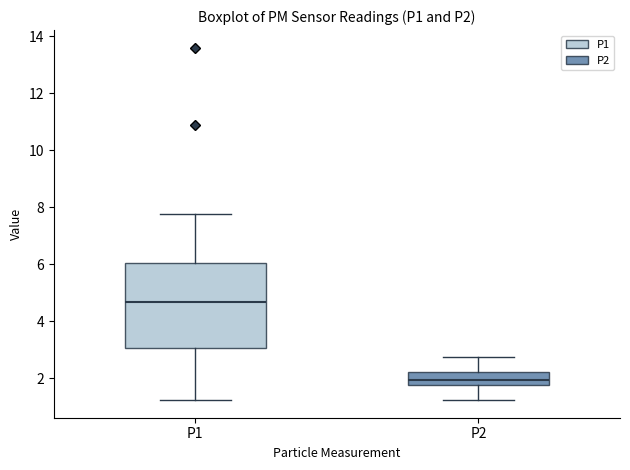

Reading left to right, read every box against the y-axis: the position of its median line, the range the box covers, and the ends of its whiskers. The values are not printed on the chart, so give them approximately, as read against the axis.

P1: median 4.6, box 3.0 to 6.0, whiskers 1.2 to 7.8
P2: median 2.0, box 1.8 to 2.2, whiskers 1.2 to 2.8